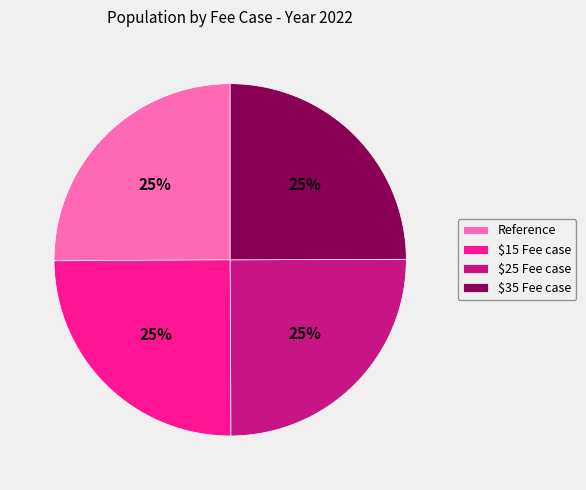

What is the ratio of the value at $35 Fee case to the value at $25 Fee case?

1.0